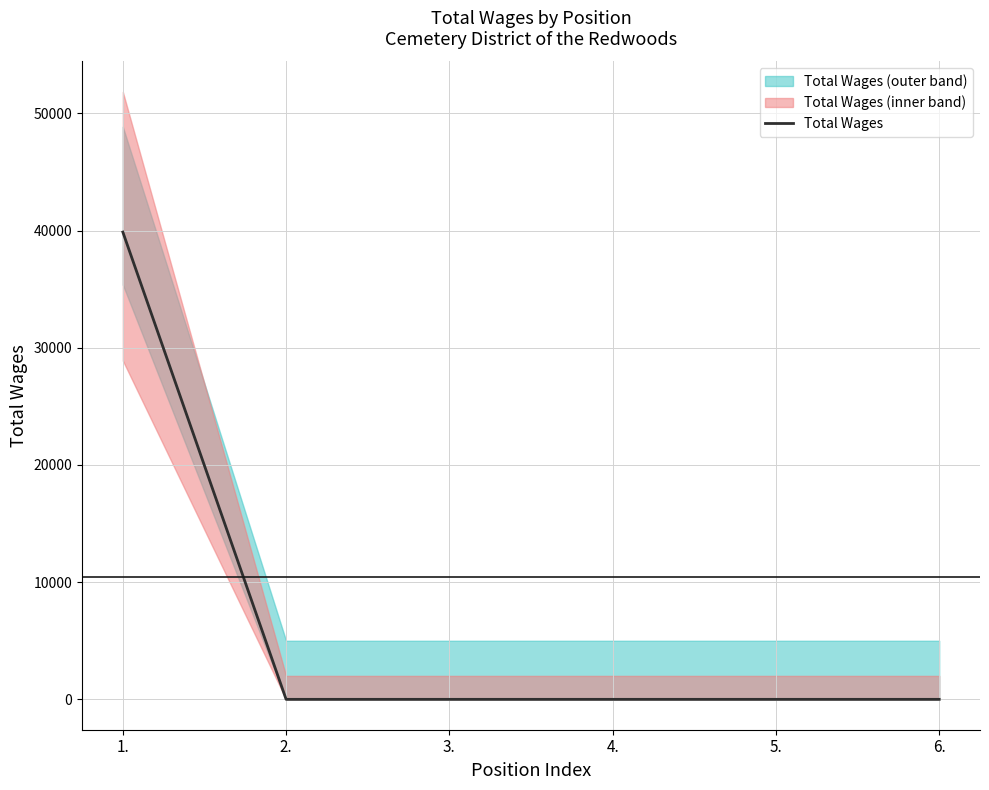

What is the change in value from 1. to 2.?

-39870